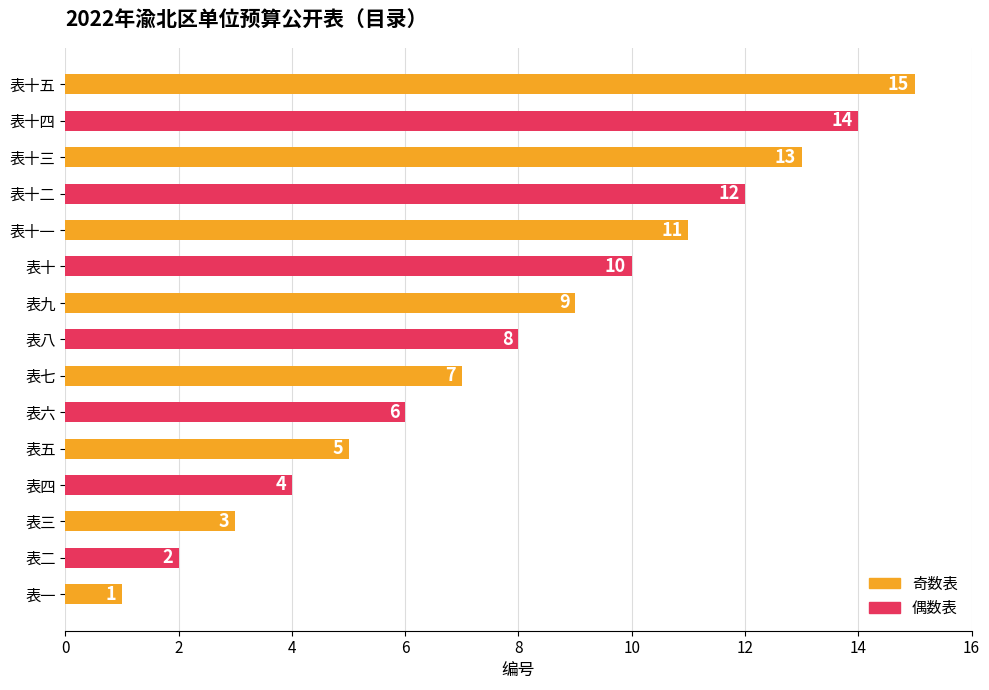

The chart shows a value of 1 at 表一. True or false?

True